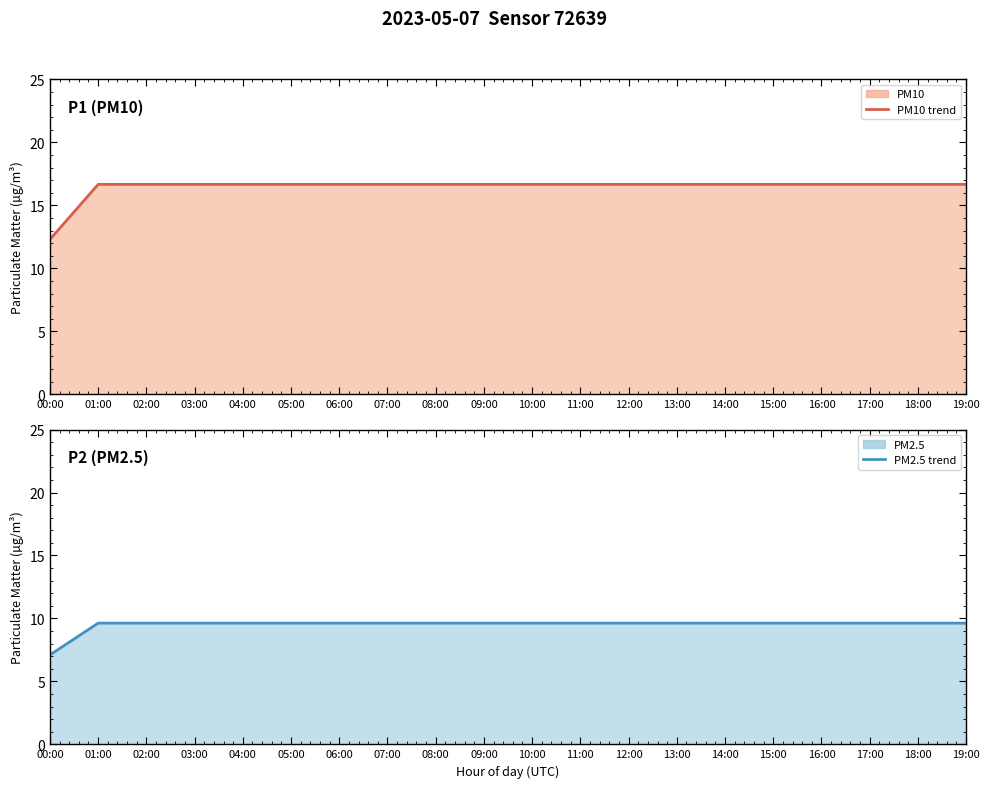

At 11:00, list the series in order from smallest to largest.

PM2.5 line, PM10 line